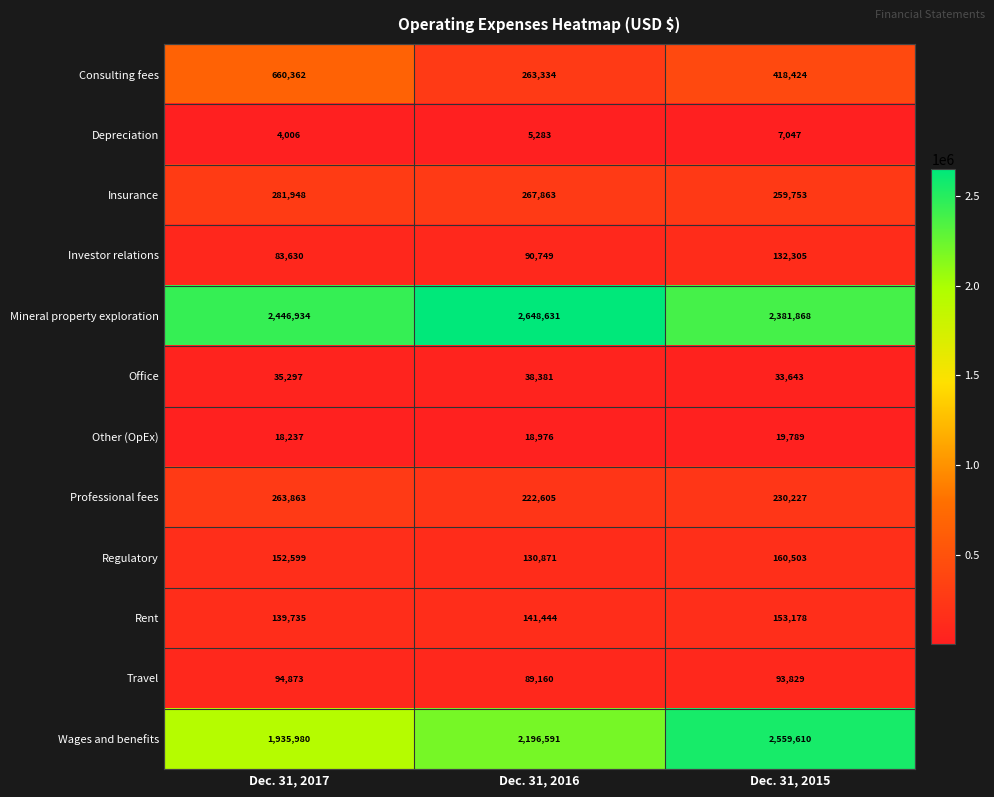

At how many categories does at least one series exceed 366739?

3